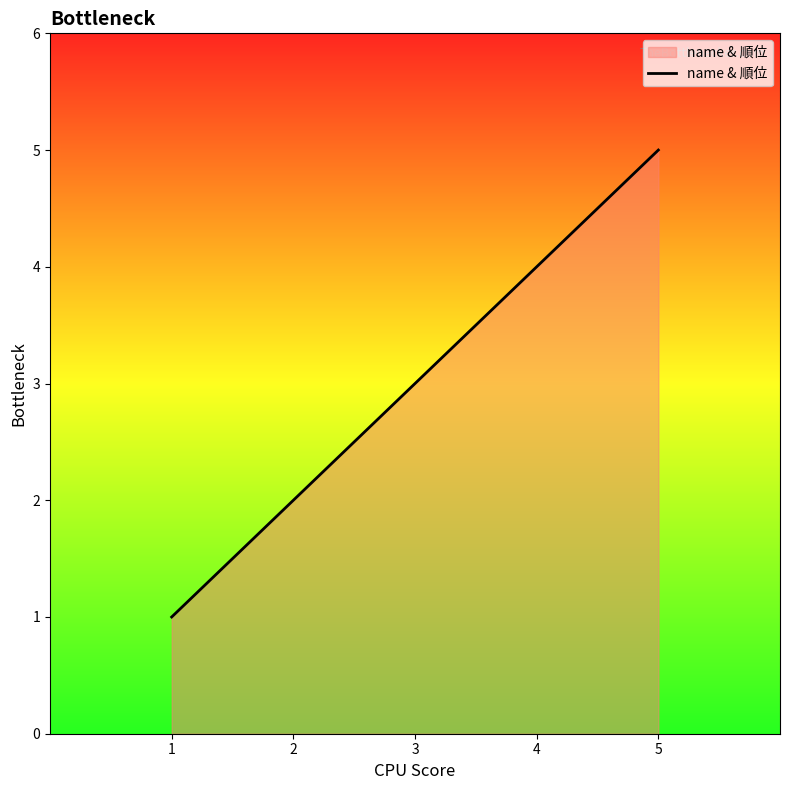

At which category does the chart reach its minimum across all series?

1